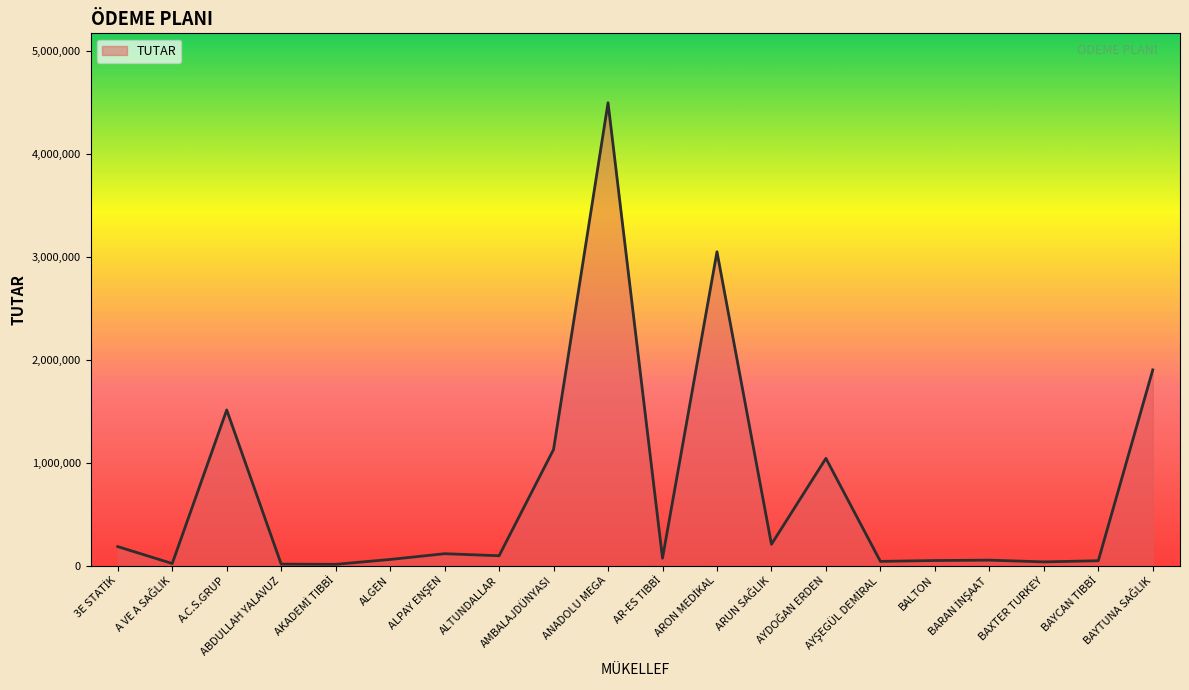

How many lines are shown in the chart?

1